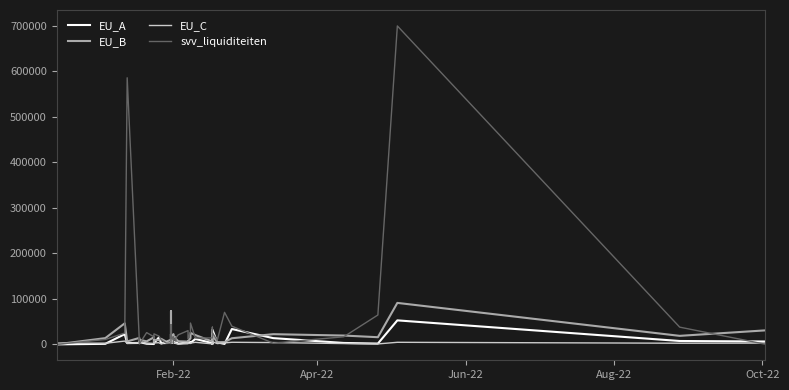

How many times do svv_liquiditeiten and EU_C cross each other?

8